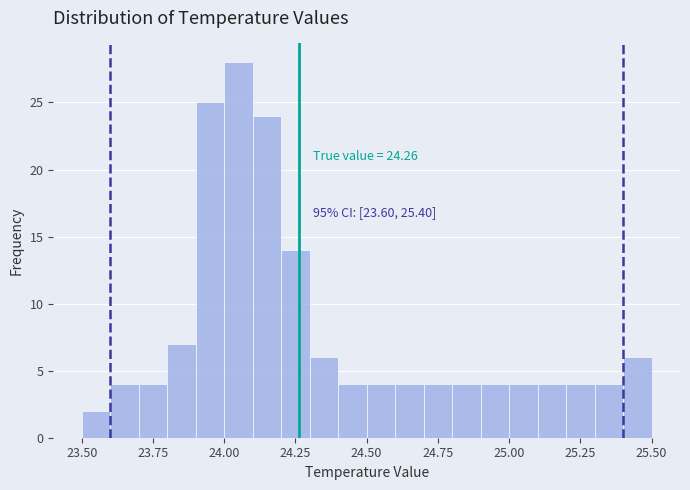

Read against the x-axis, roughly where is the centre of the tallest bar?

24.05